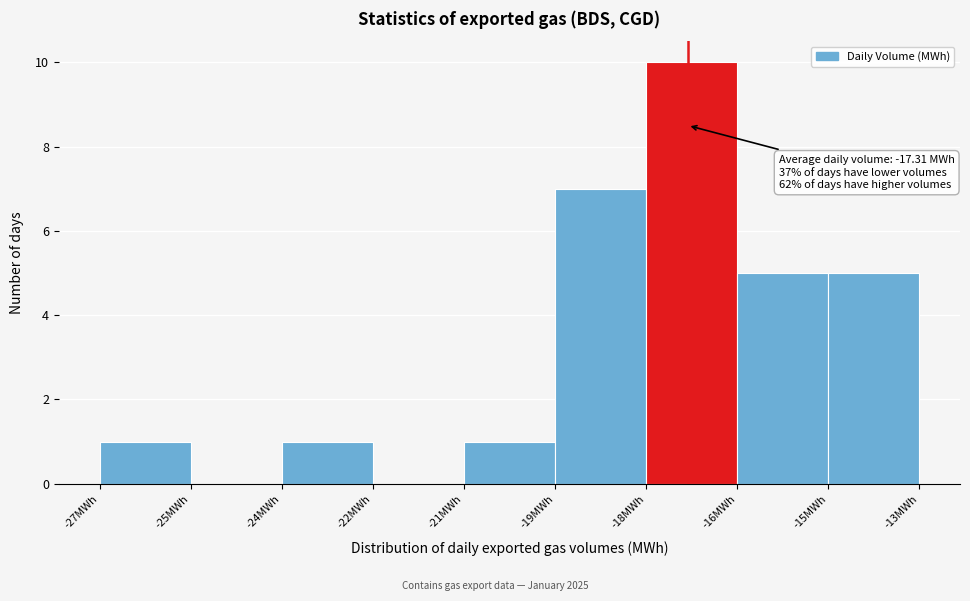

Reading left to right, what are all the values shown in this chart?

-27MWh=1	-25MWh=0	-24MWh=1	-22MWh=0	-21MWh=1	-19MWh=7	-18MWh=10	-16MWh=5	-15MWh=5